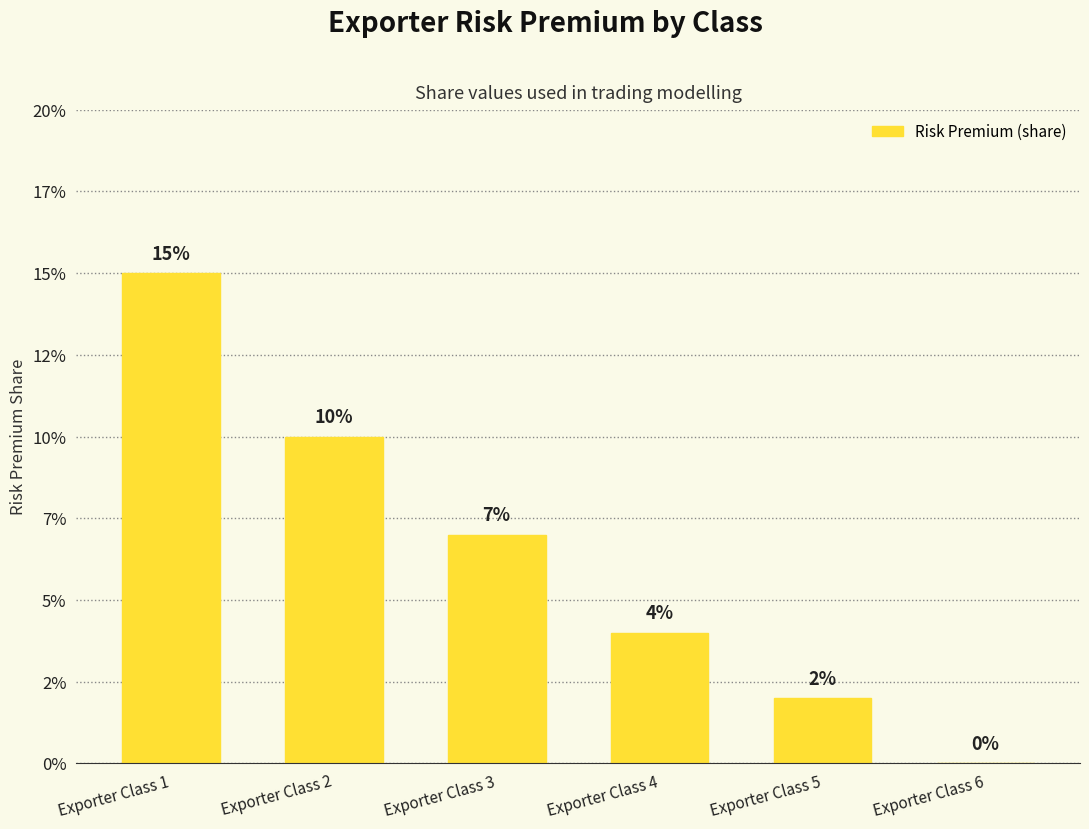

Which has a higher value, Exporter Class 4 or Exporter Class 2?

Exporter Class 2